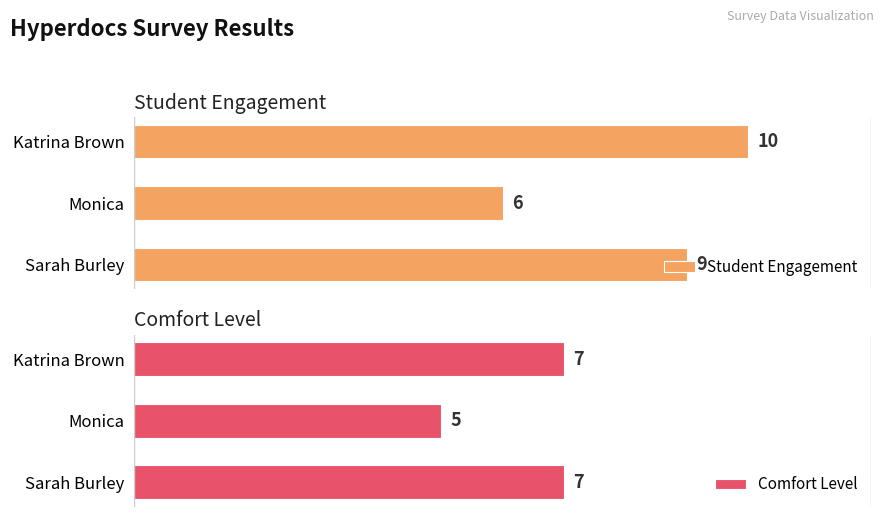

What is the sum of all Student Engagement values?

25